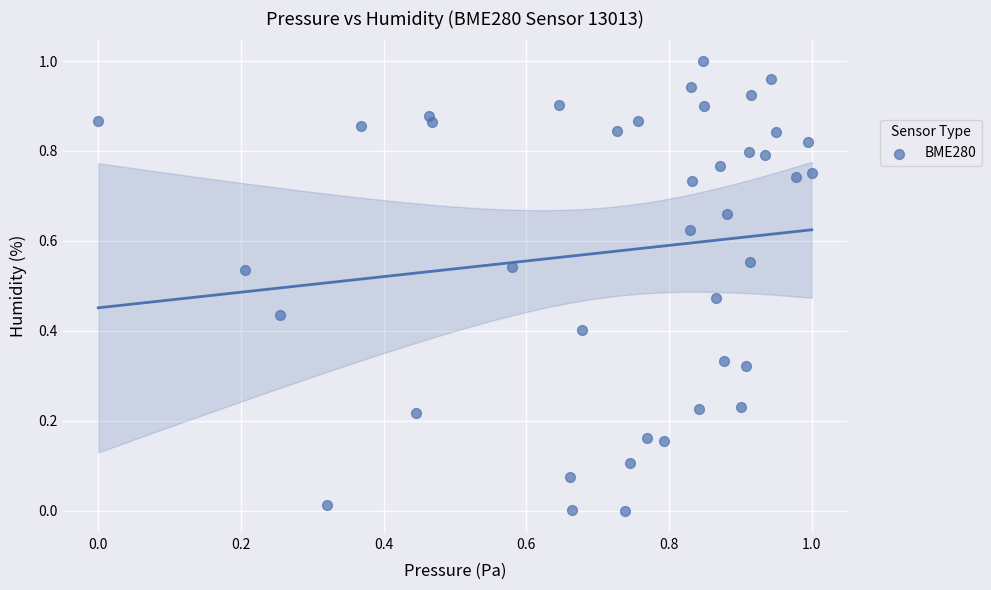

How many data points are displayed?

40